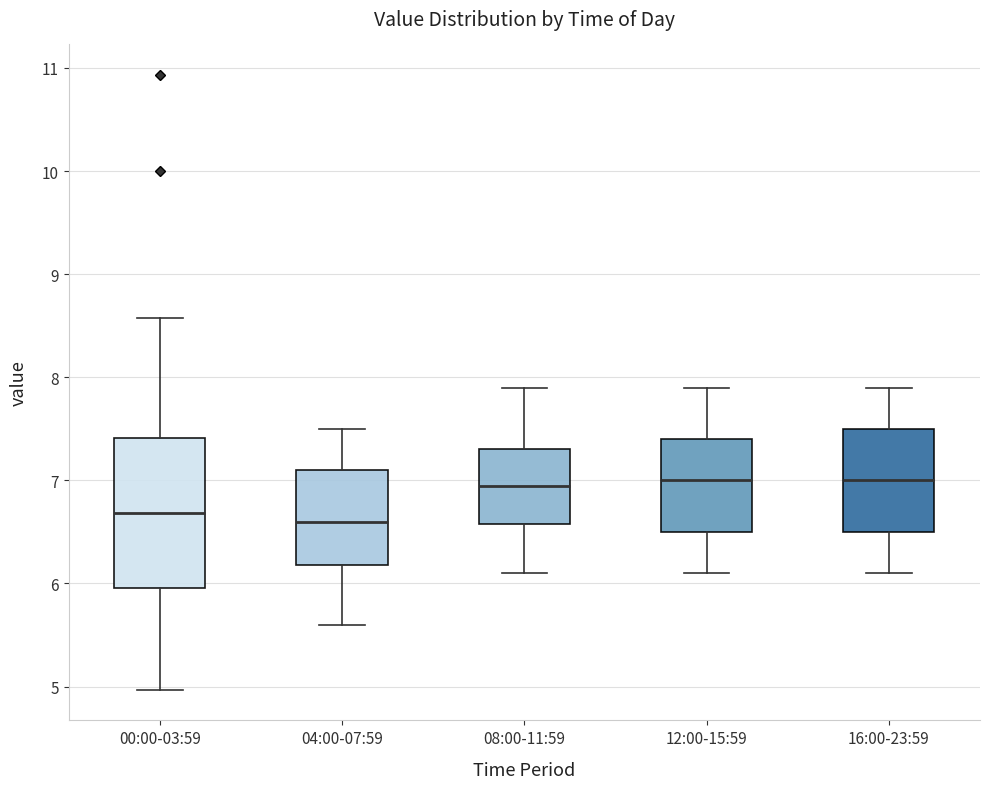

Where does the median line of the box for 16:00-23:59 sit on the y-axis? The values are not printed on the chart, so give them approximately, as read against the axis.

7.0